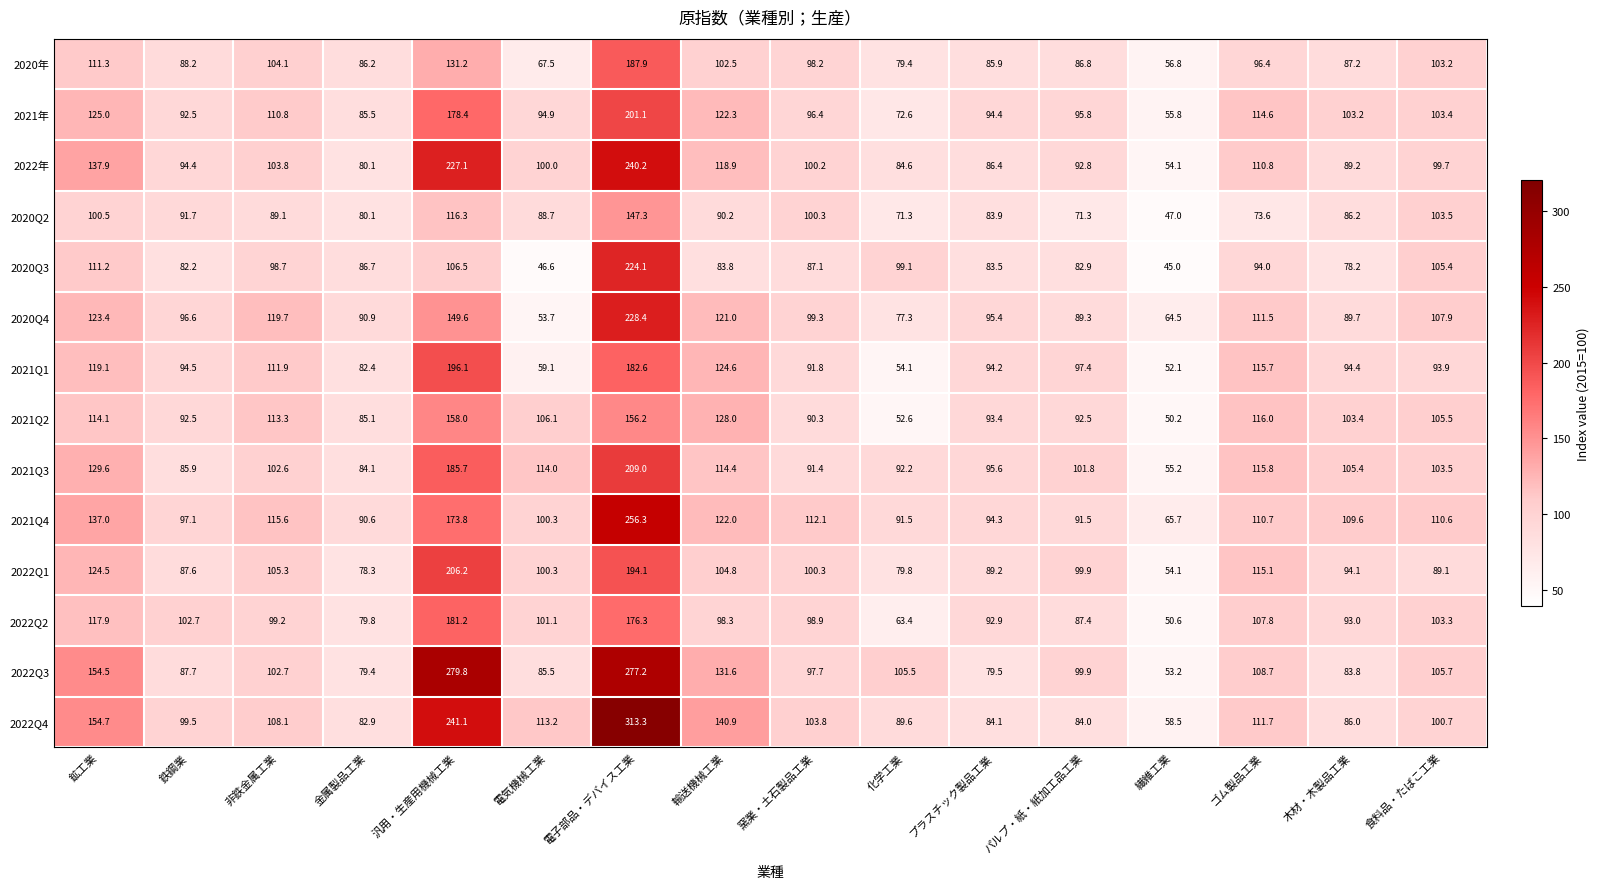

Rank the series by their maximum value, from highest to lowest.

2022Q4, 2022Q3, 2021Q4, 2022年, 2020Q4, 2020Q3, 2021Q3, 2022Q1, 2021年, 2021Q1, 2020年, 2022Q2, 2021Q2, 2020Q2